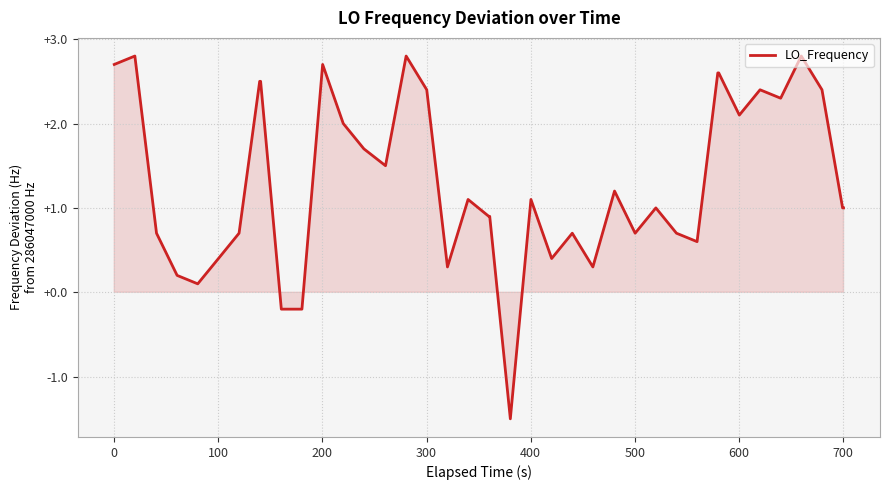

How many values are above zero?

37